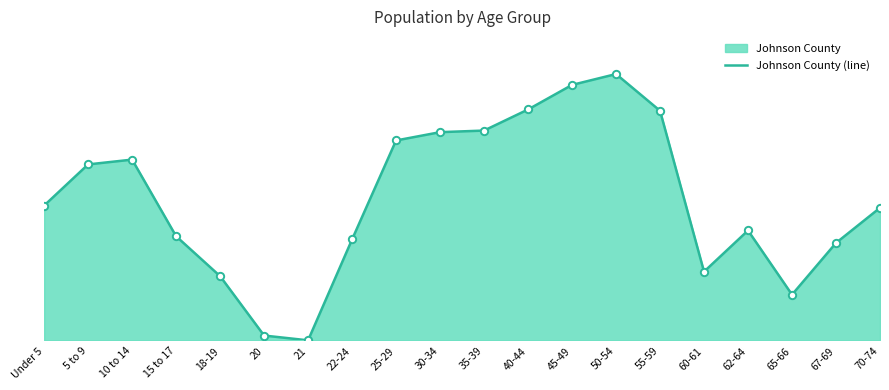

Which has a higher value, 30-34 or 67-69?

30-34